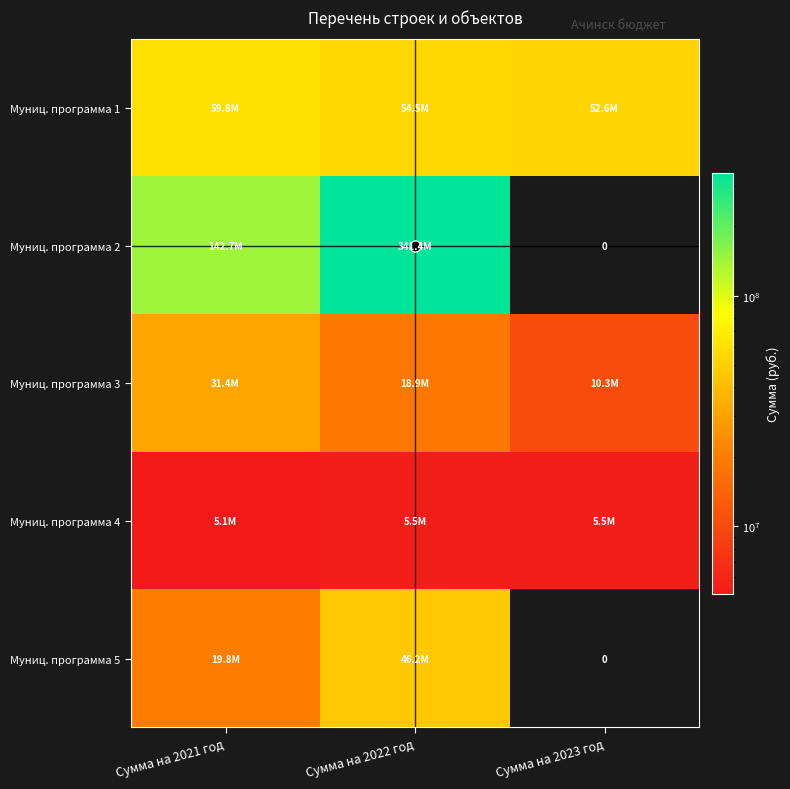

Is the value of Муниц. программа 1 at Сумма на 2021 год greater than the value of Муниц. программа 4 at Сумма на 2023 год?

Yes